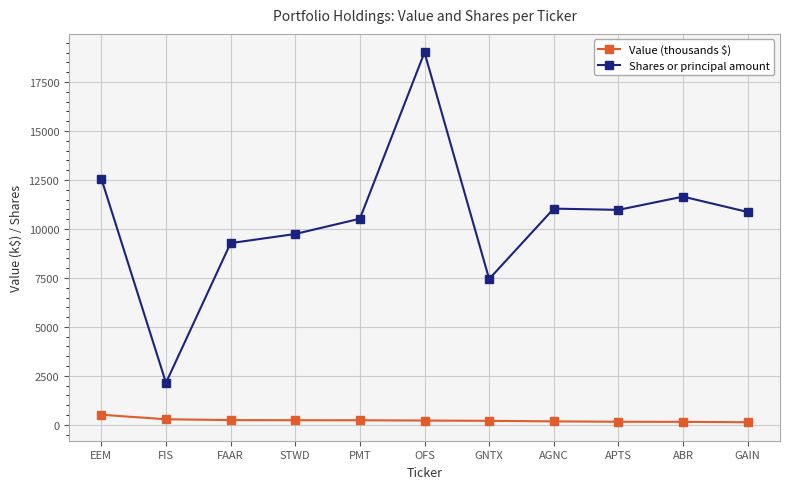

True or false: Shares or principal amount and Value (thousands $) intersect in this chart.

False